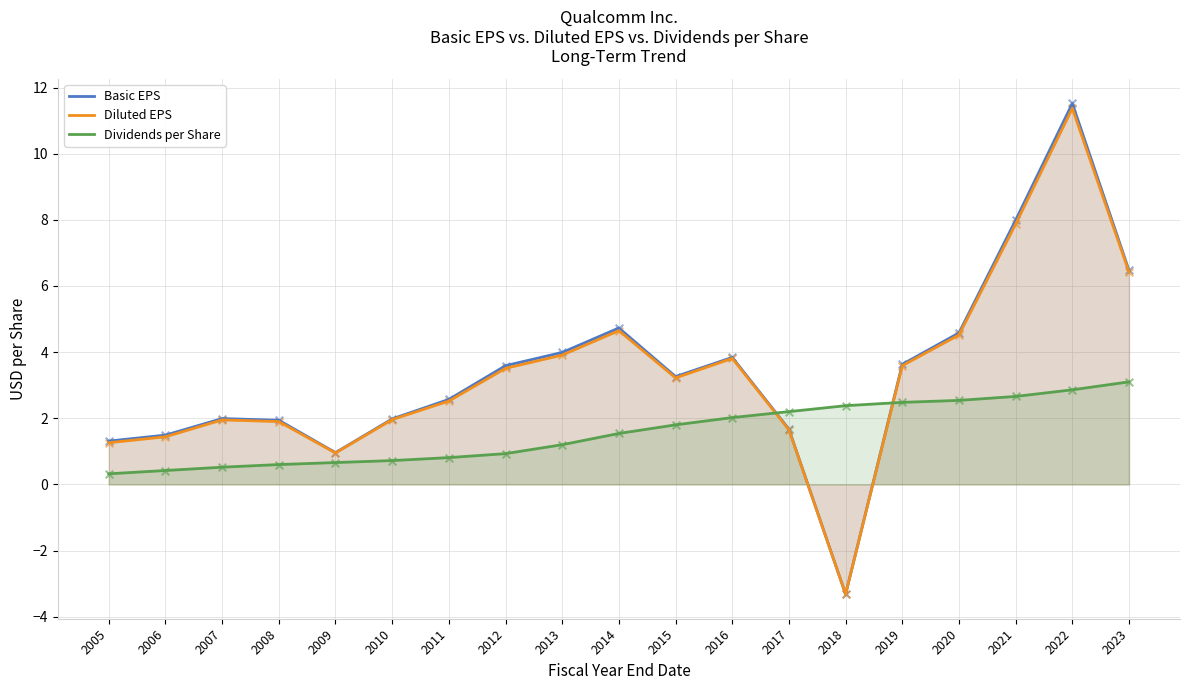

Which series has the largest total across all categories?

Basic EPS